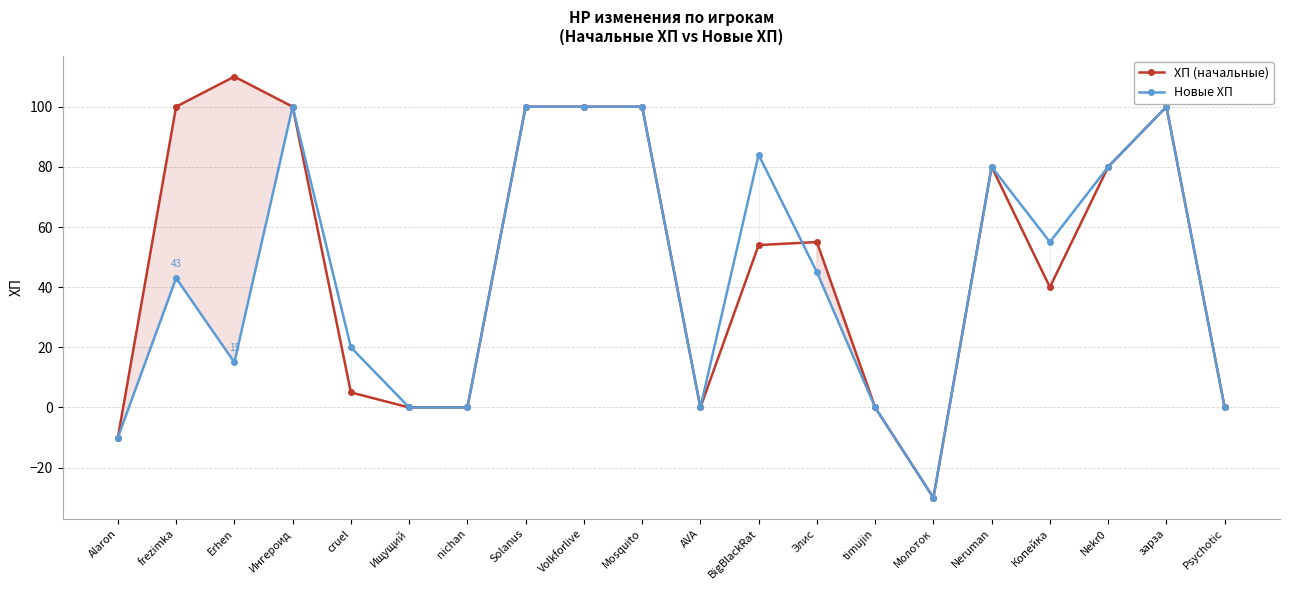

What is the difference between the second highest and minimum values in the ХП (начальные) series?

130